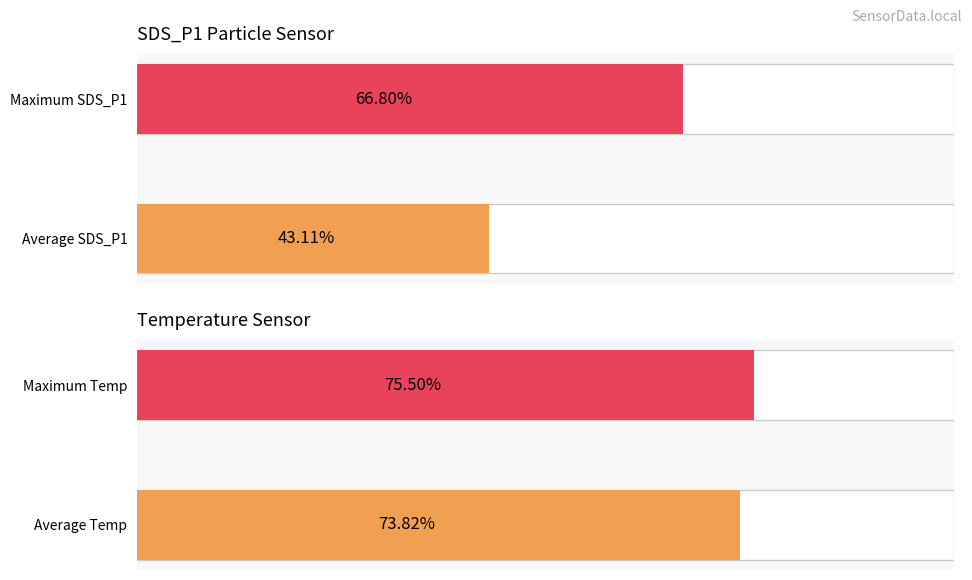

How many data points in SDS_P1 metrics are above 66?

1